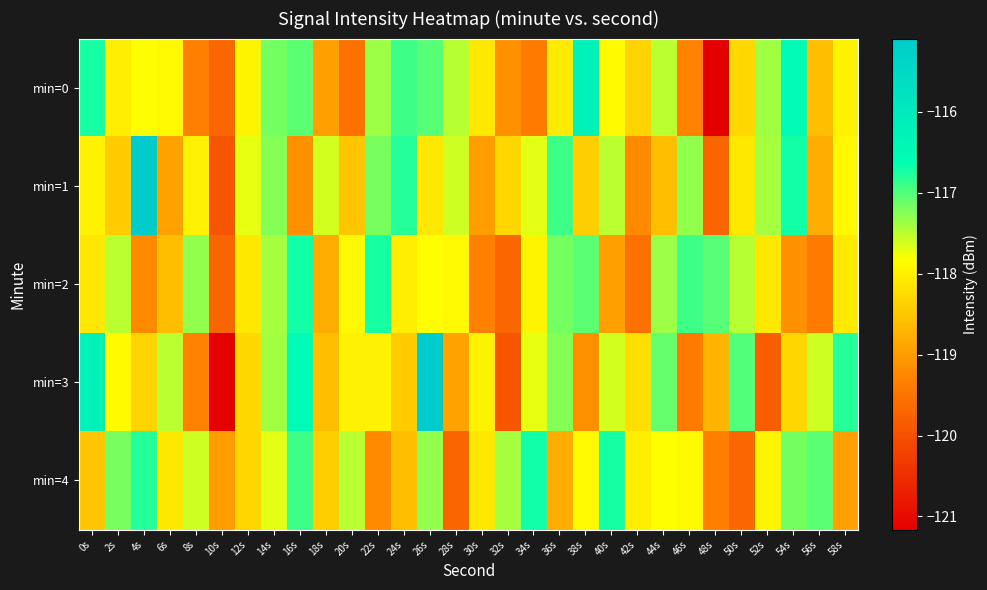

Which series has the largest total across all categories?

min=1